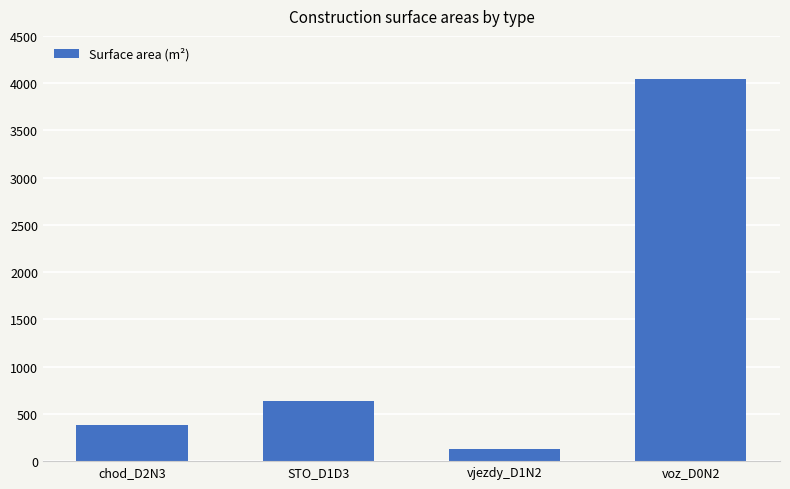

The chart shows a value of 127 at vjezdy_D1N2. True or false?

True